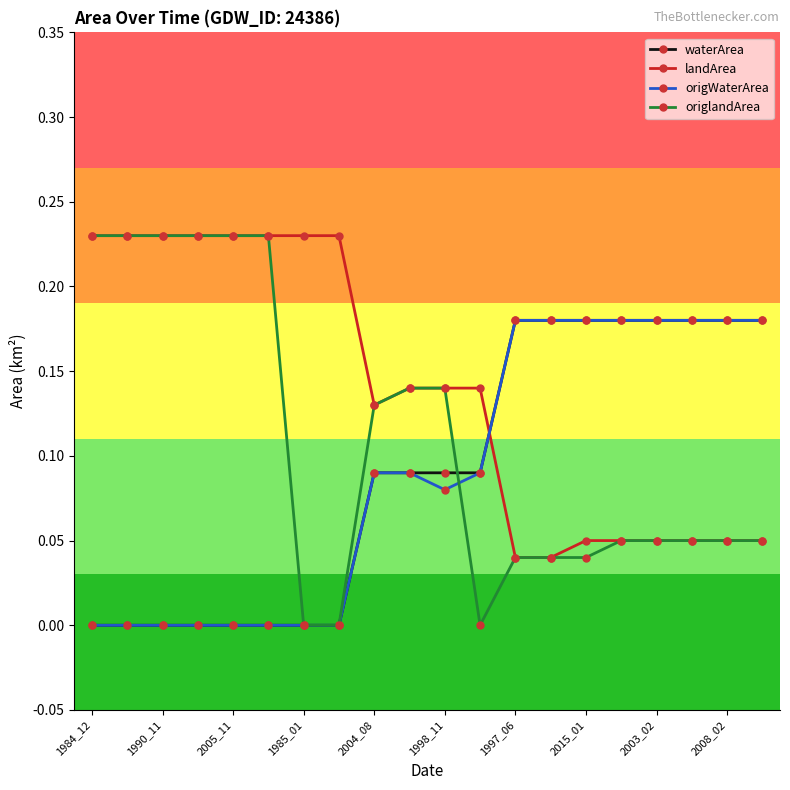

After their last crossing, which series has the higher values: landArea or waterArea?

waterArea